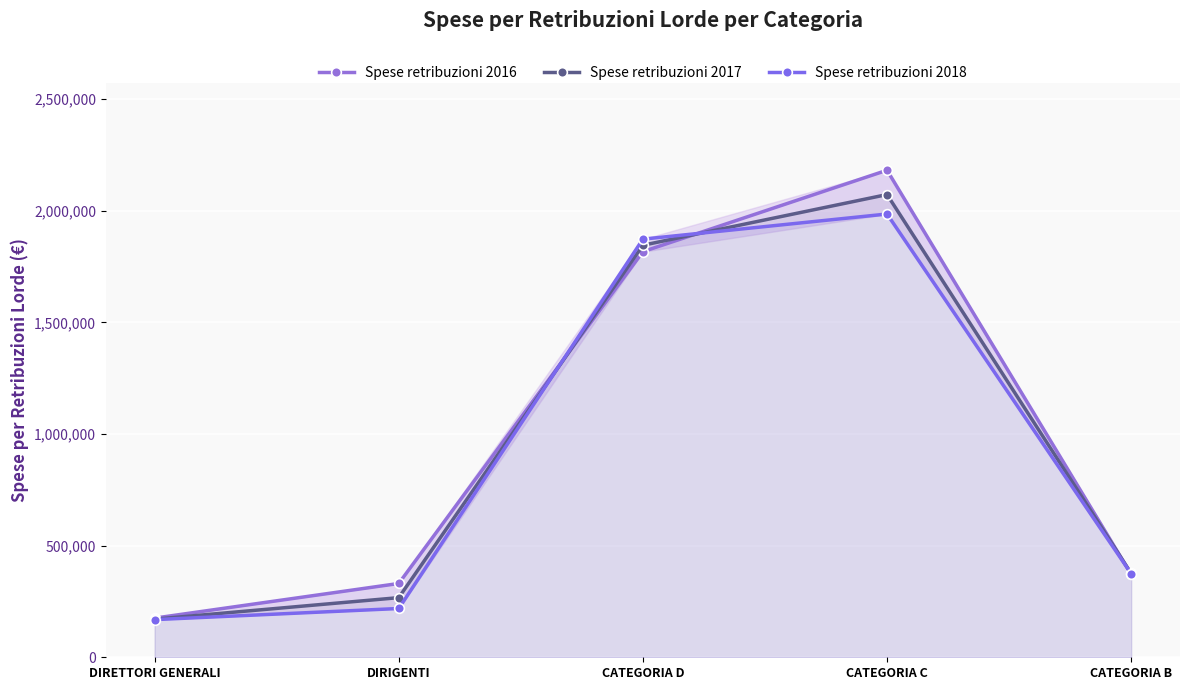

What are all the series names shown in the legend?

Spese retribuzioni 2016, Spese retribuzioni 2017, Spese retribuzioni 2018